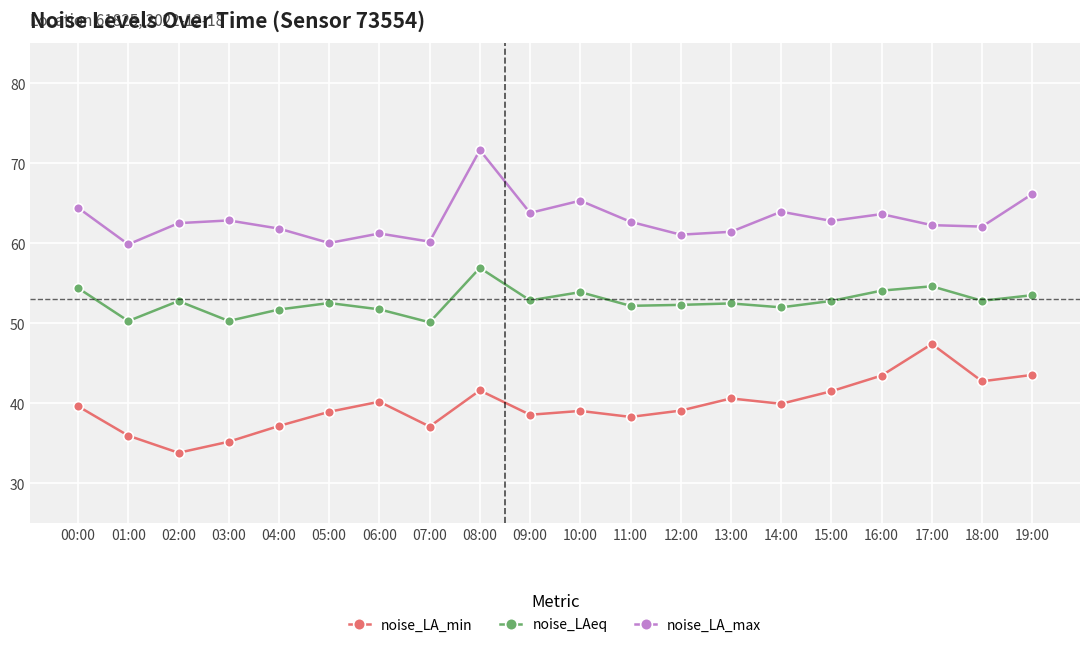

What is the greatest value displayed?

71.6